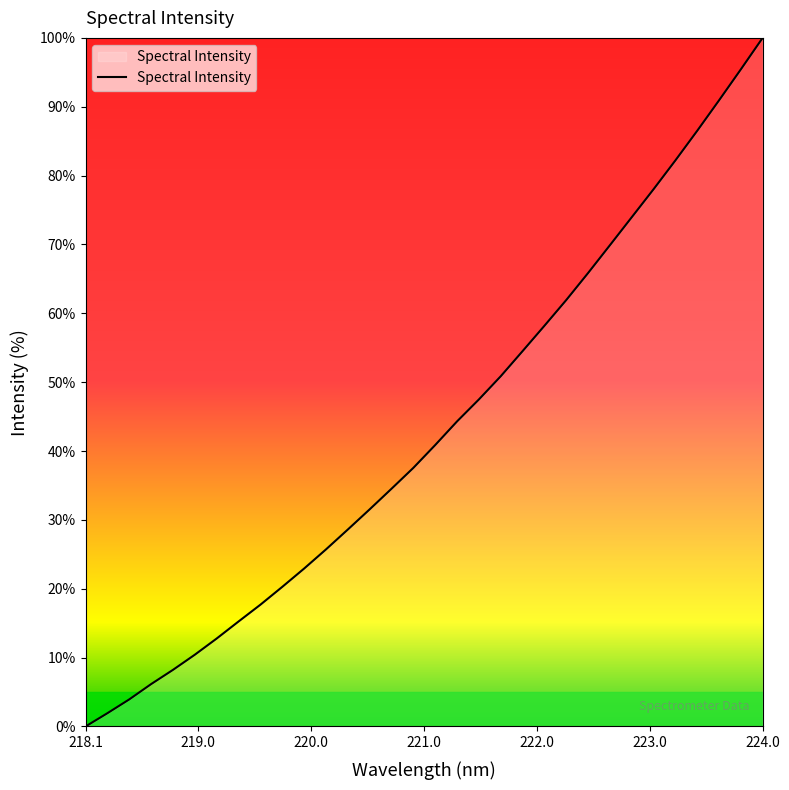

What is the greatest value displayed?

100.0